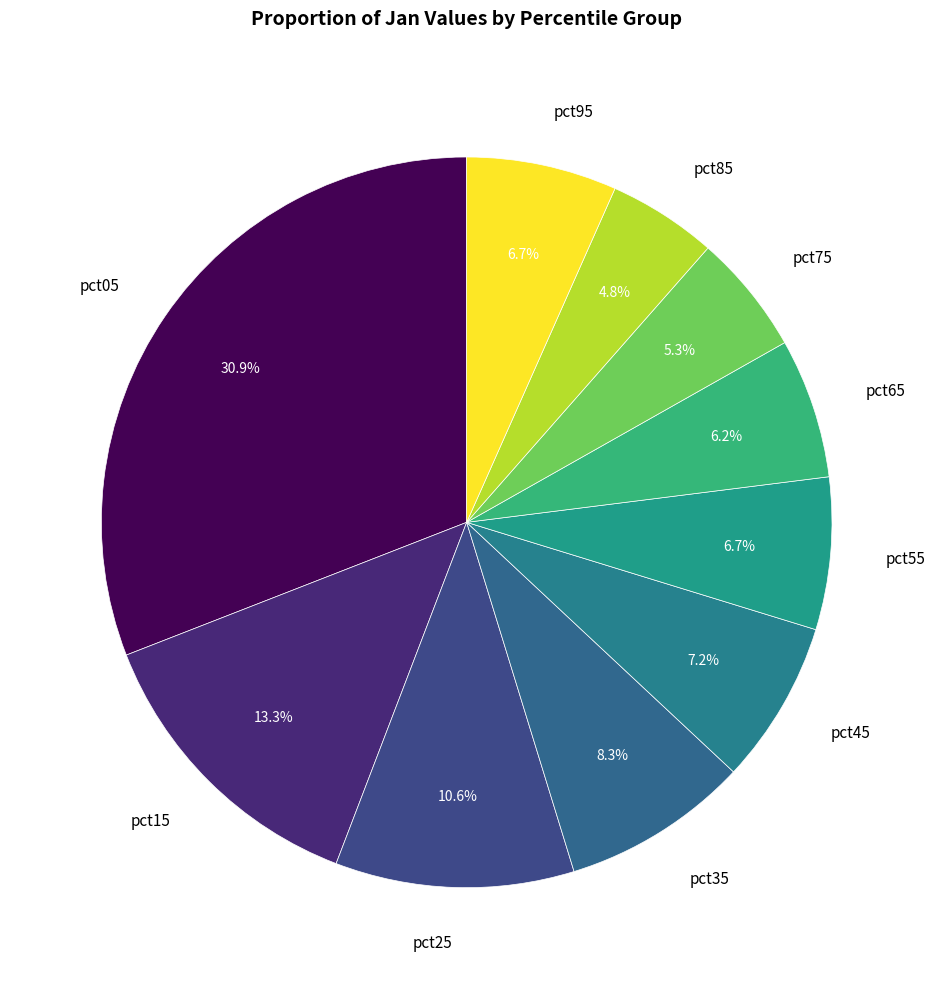

What is the smallest slice in the pie chart?

pct85